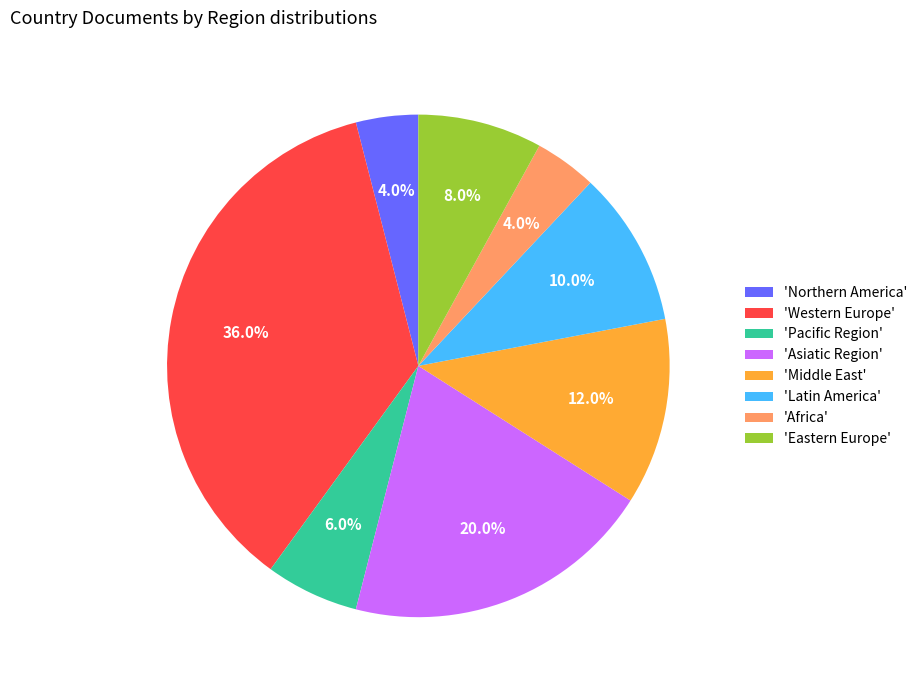

How much of the chart is everything except 'Latin America'?

90.0%